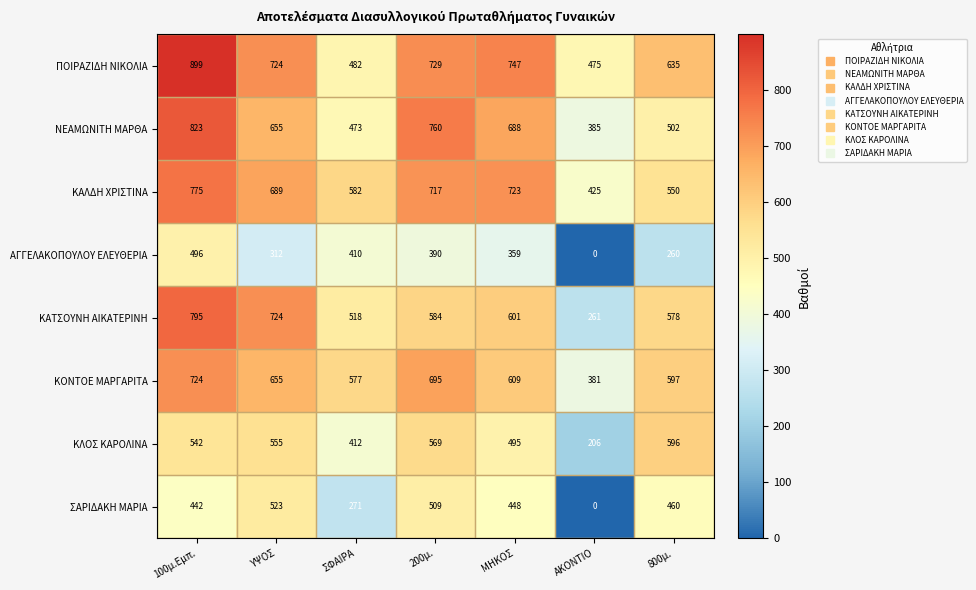

Which series has the widest spread of values?

ΚΑΤΣΟΥΝΗ ΑΙΚΑΤΕΡΙΝΗ